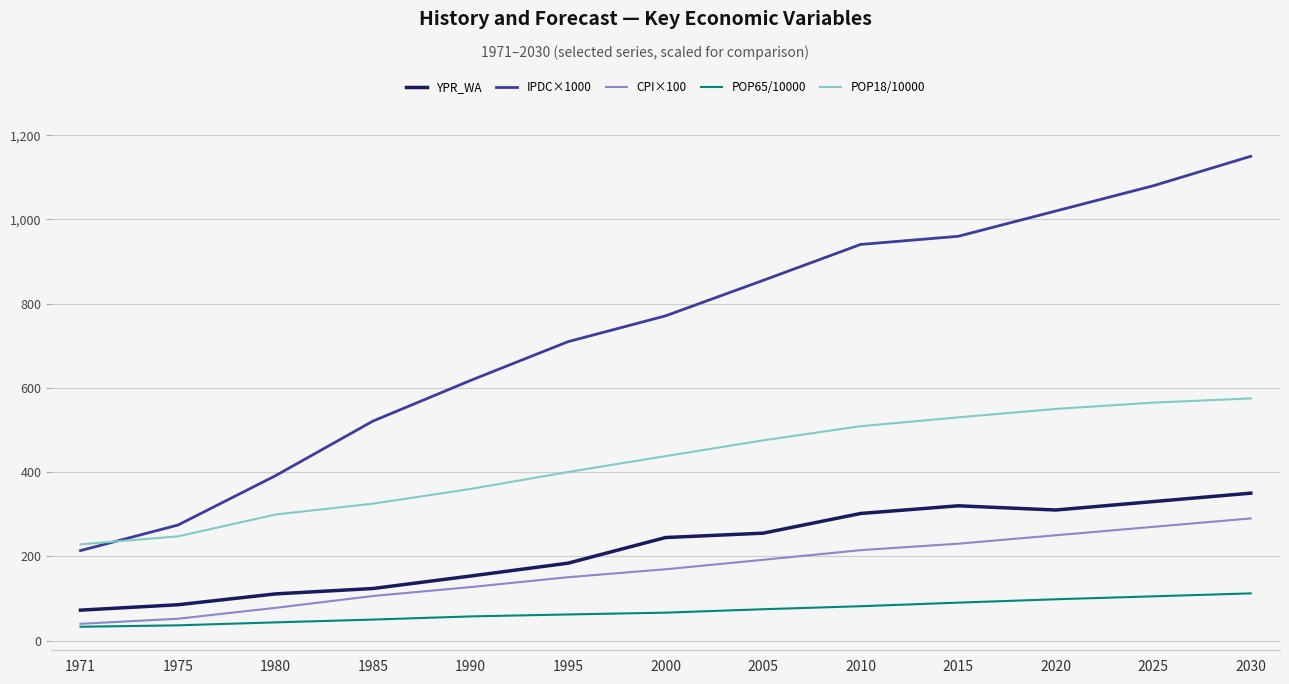

In YPR_WA, how many points are lower than both neighbors (excluding endpoints)?

1